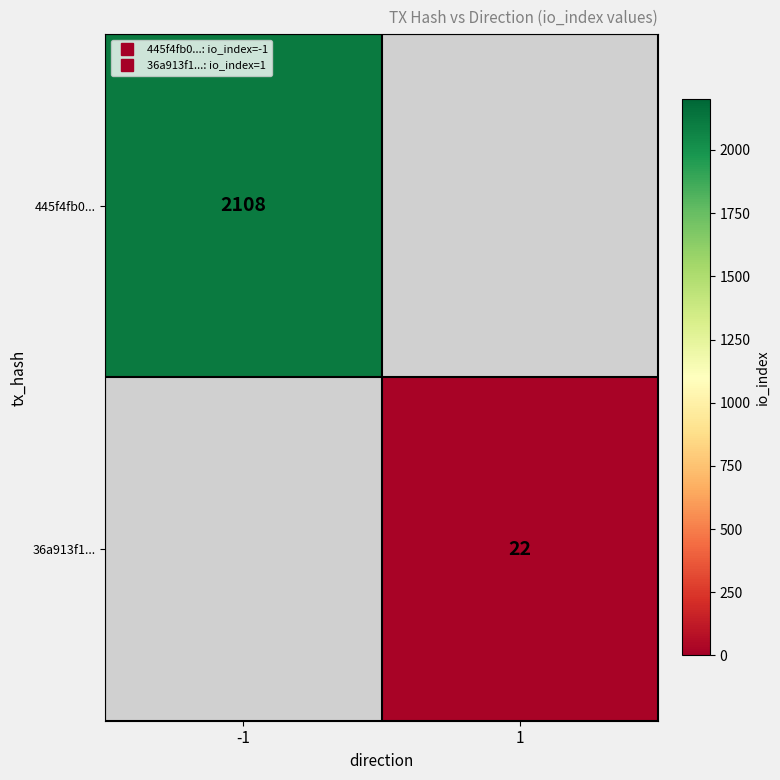

At which category does the chart reach its peak across all series?

-1